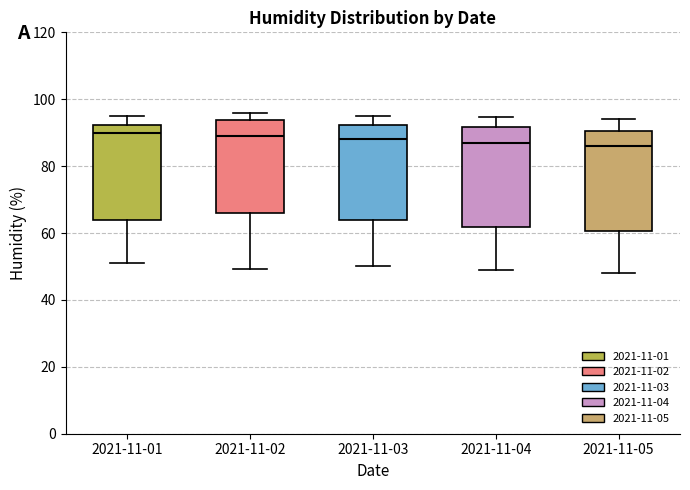

Where is the upper edge of the box for 2021-11-05 on the y-axis? The values are not printed on the chart, so give them approximately, as read against the axis.

90